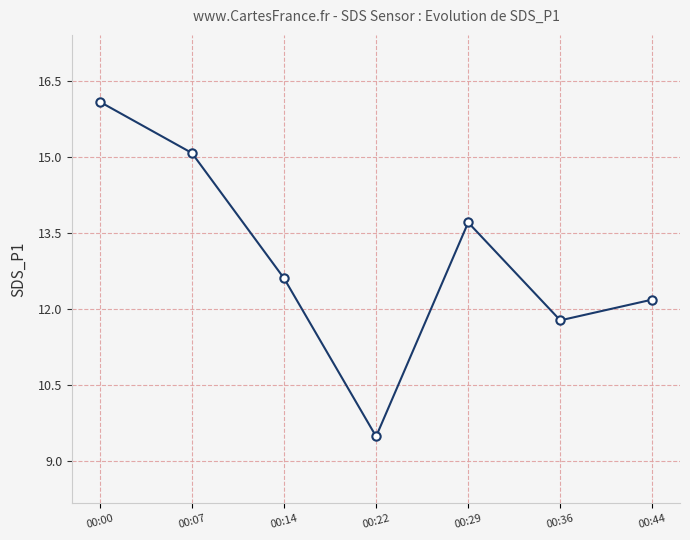

Which label corresponds to the smallest value in the chart?

00:22